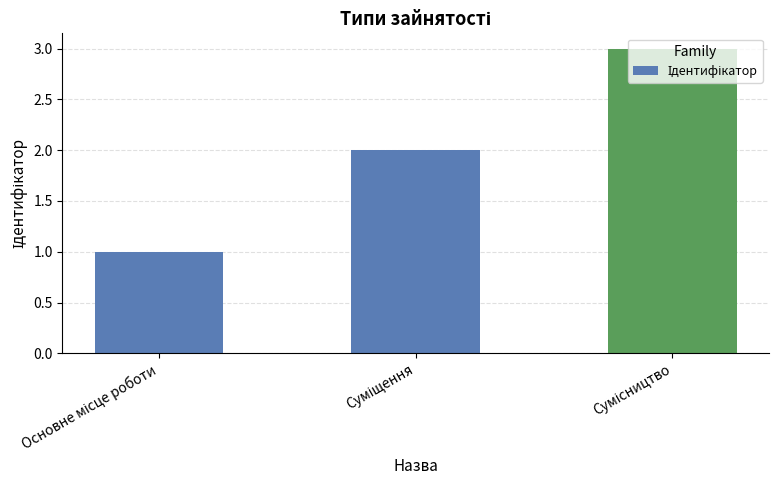

What is the maximum value shown in the chart?

3